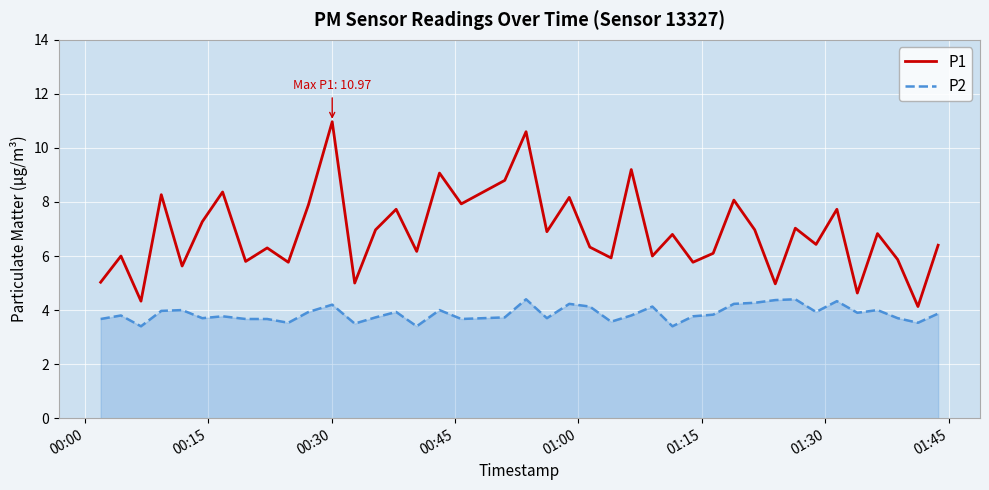

What is the smallest value displayed?

3.4